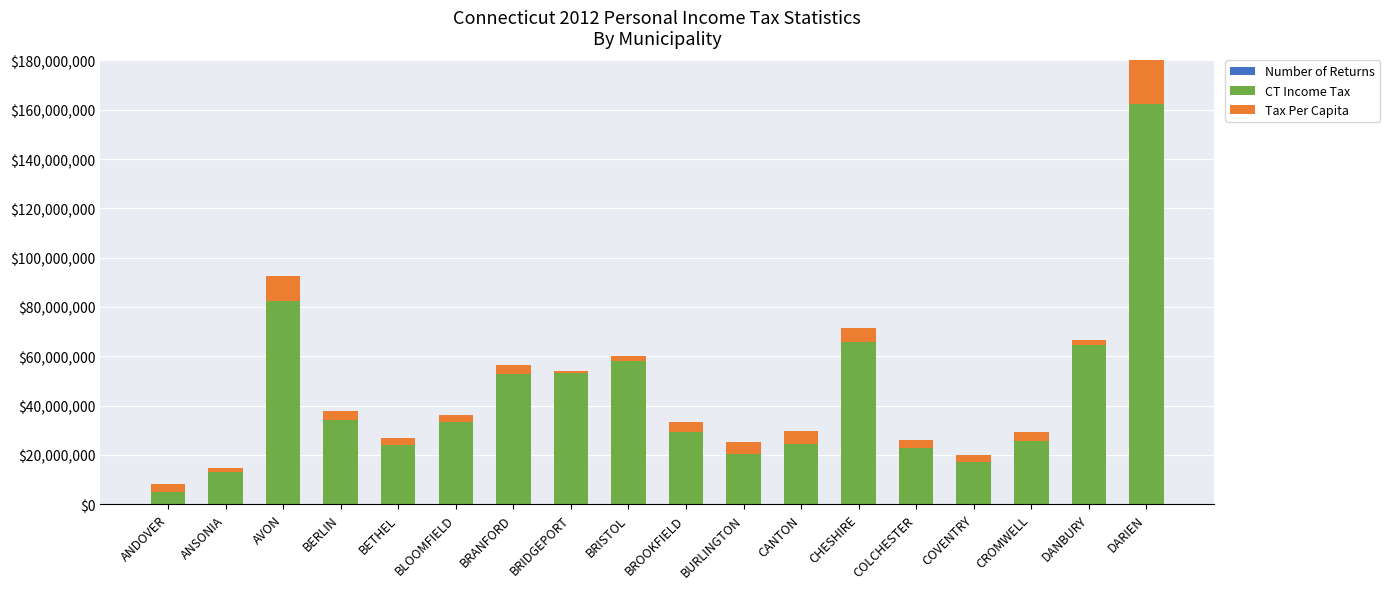

What is the greatest value displayed?

162283672